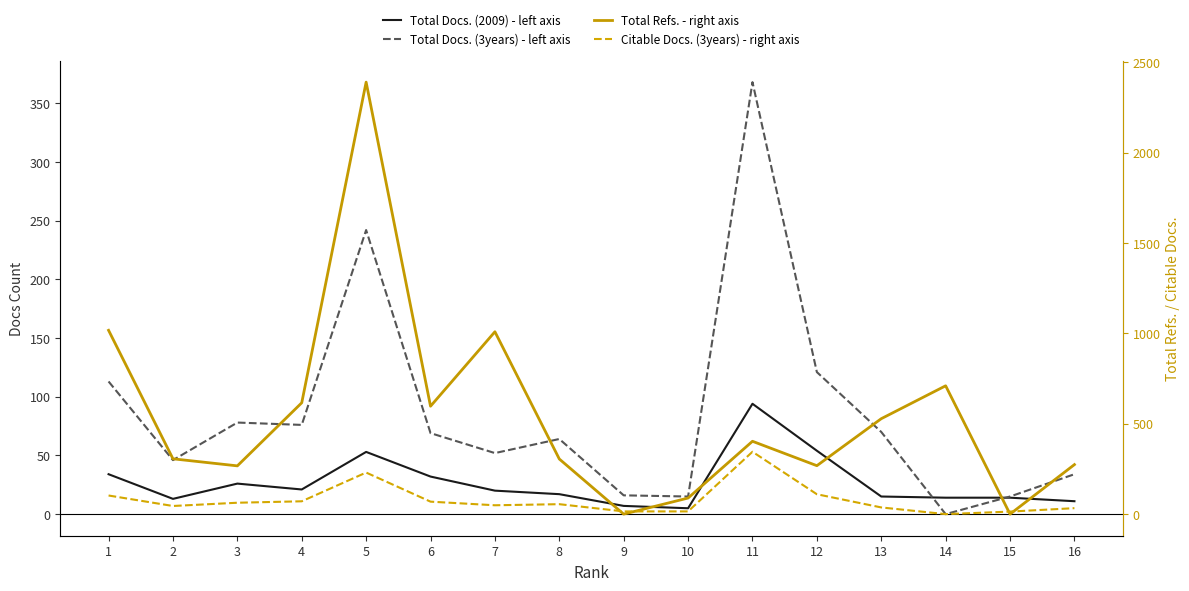

How many intersections are there between Total Docs. (2009) - left axis and Total Refs. - right axis?

4